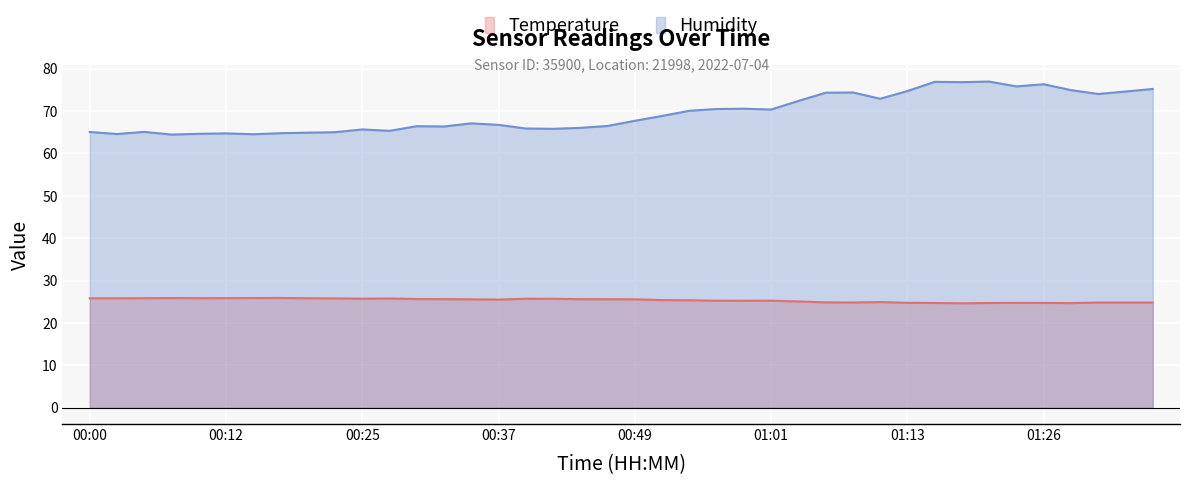

What is the difference between the maximum and second lowest values in the Humidity series?

12.4